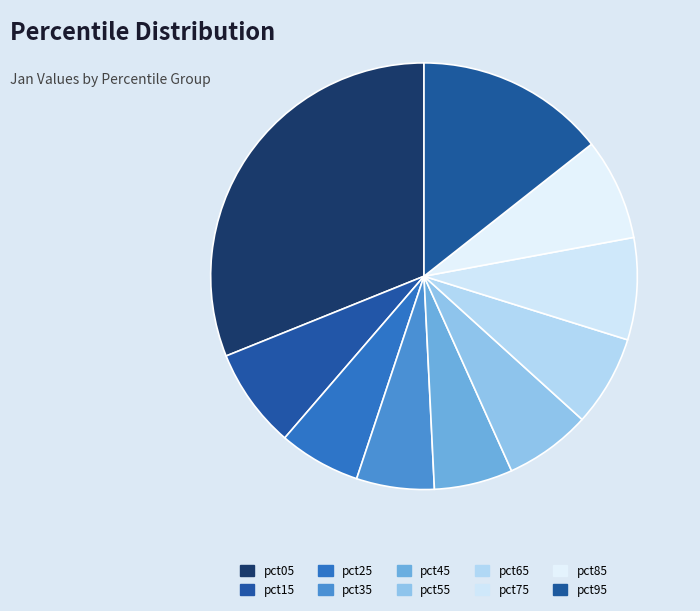

What percentage is the pct15 slice, to the nearest percent?

8%